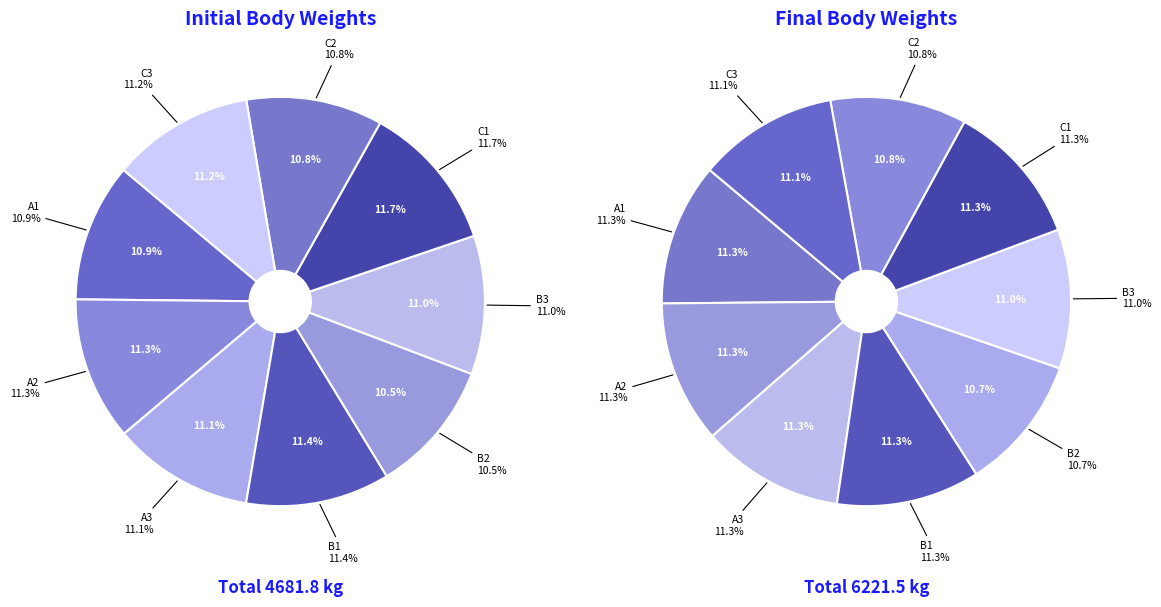

What portion of the pie excludes B2?

89.5%